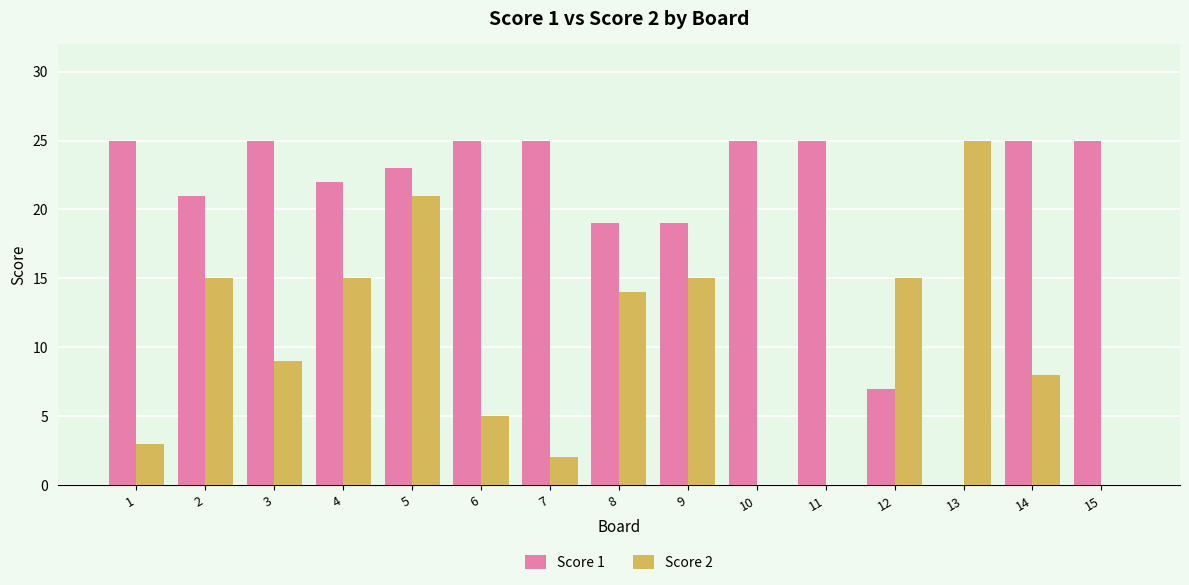

How many positive values does the Score 1 series have?

14